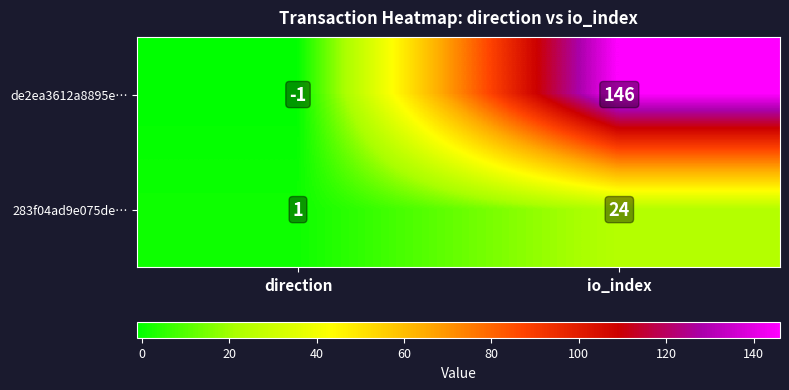

The value of 283f04ad9e075de… at io_index is 24. True or false?

True